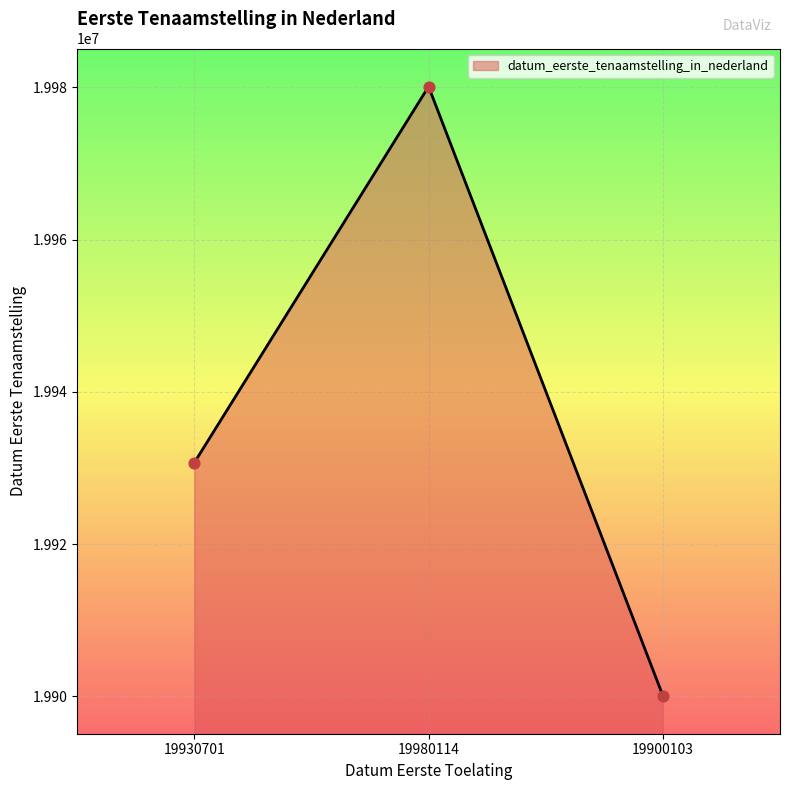

Which has a higher value, 19930701 or 19980114?

19980114